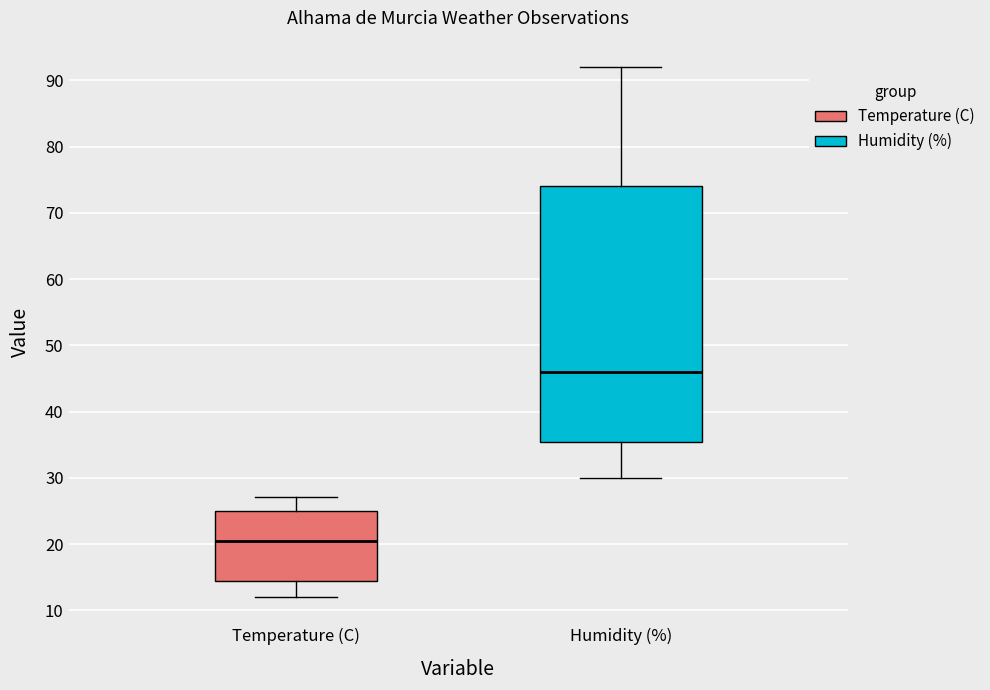

Reading left to right, read every box against the y-axis: the position of its median line, the range the box covers, and the ends of its whiskers. The values are not printed on the chart, so give them approximately, as read against the axis.

Temperature (C): median 21, box 15 to 25, whiskers 12 to 27
Humidity (%): median 46, box 36 to 74, whiskers 30 to 92